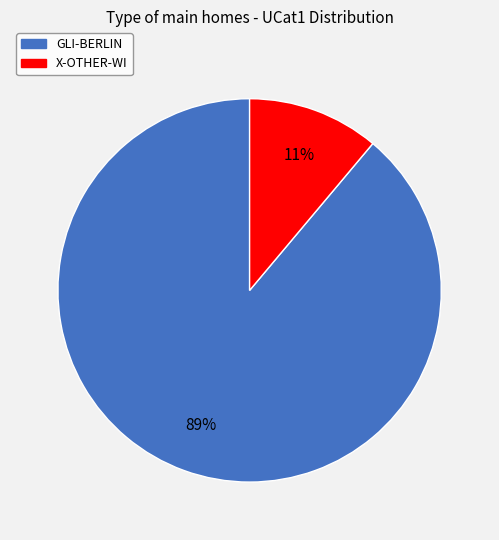

Is it true that X-OTHER-WI is 11% of the pie?

True